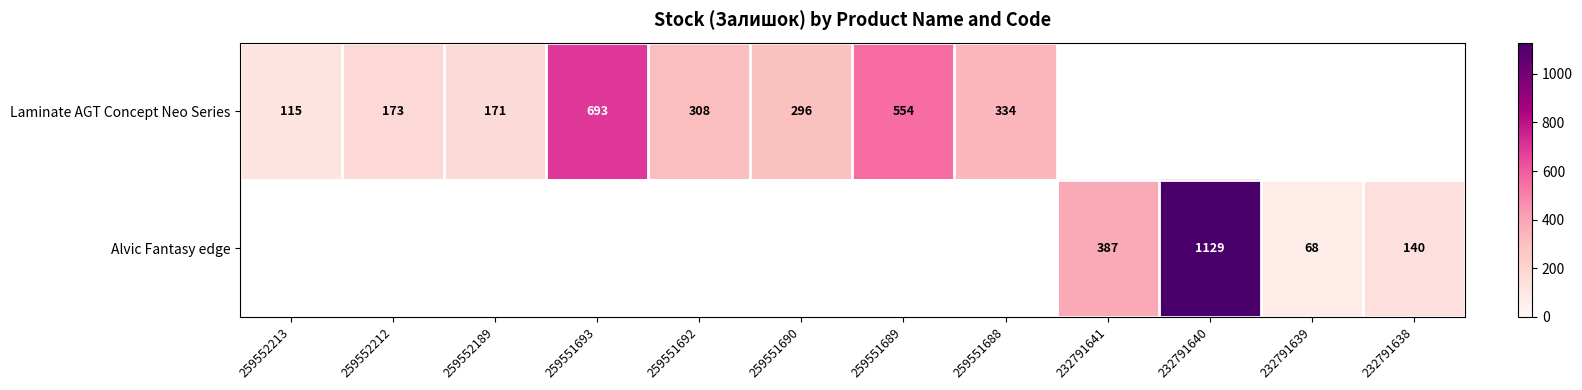

Is it true that Alvic Fantasy edge equals 1808 at 232791640?

False